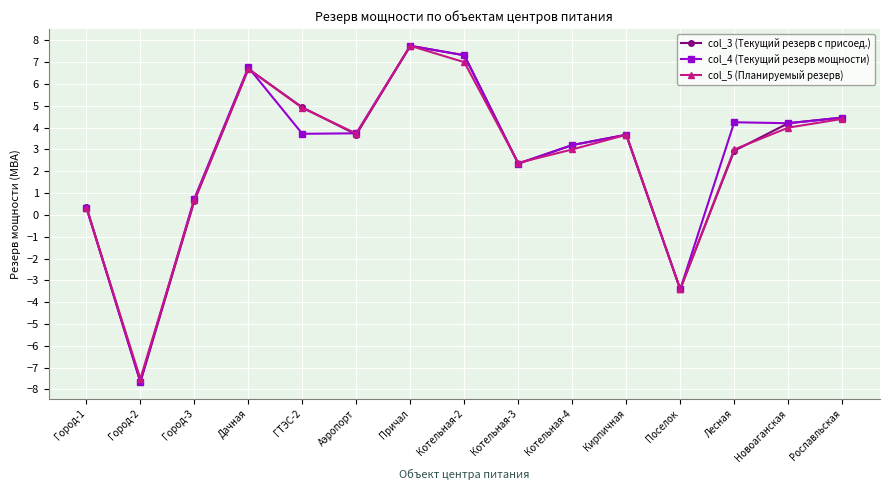

Reading left to right, what are all the values shown in this chart?

col_3 (Текущий резерв с присоед.): 0.4	-7.7	0.6	6.7	4.9	3.7	7.8	7.3	2.4	3.2	3.7	-3.4	2.9	4.2	4.5
col_4 (Текущий резерв мощности): 0.3	-7.6	0.8	6.8	3.7	3.7	7.8	7.3	2.3	3.2	3.7	-3.4	4.2	4.2	4.5
col_5 (Планируемый резерв): 0.3	-7.5	0.7	6.7	4.9	3.7	7.8	7.0	2.4	3.0	3.7	-3.4	3.0	4.0	4.4